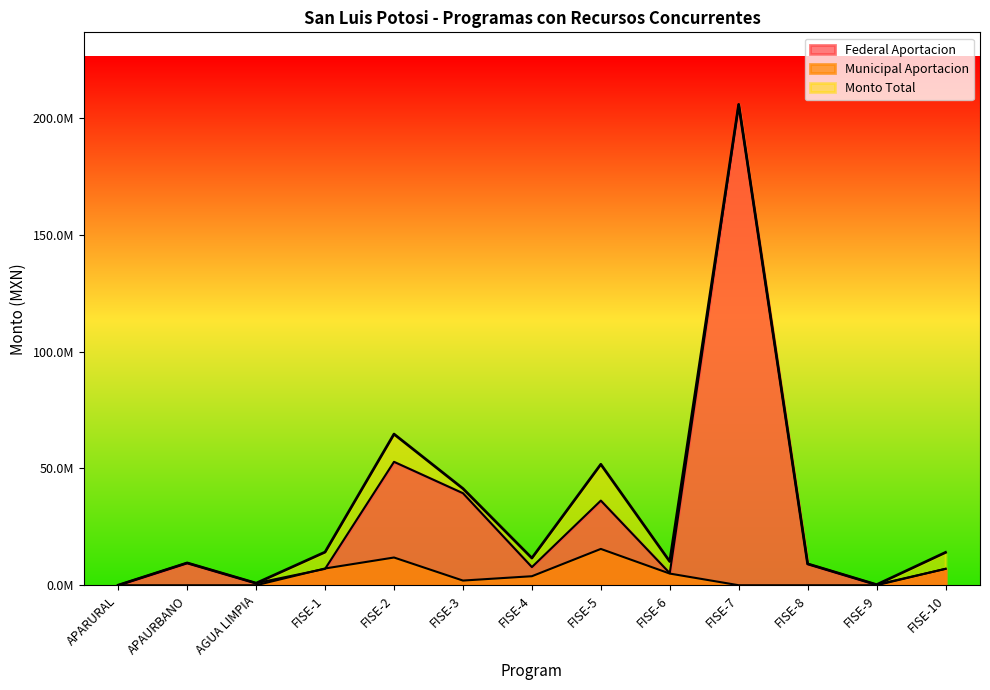

Is it true that Monto Total equals 10541869.4 at FISE-5?

False